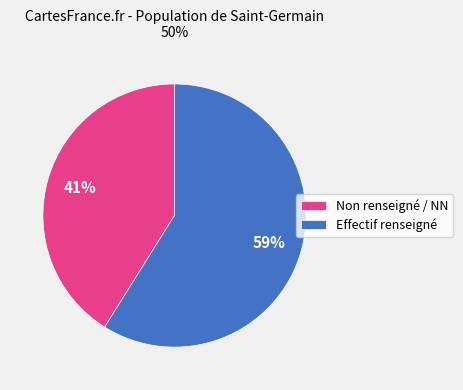

What is the smallest slice in the pie chart?

Non renseigné / NN